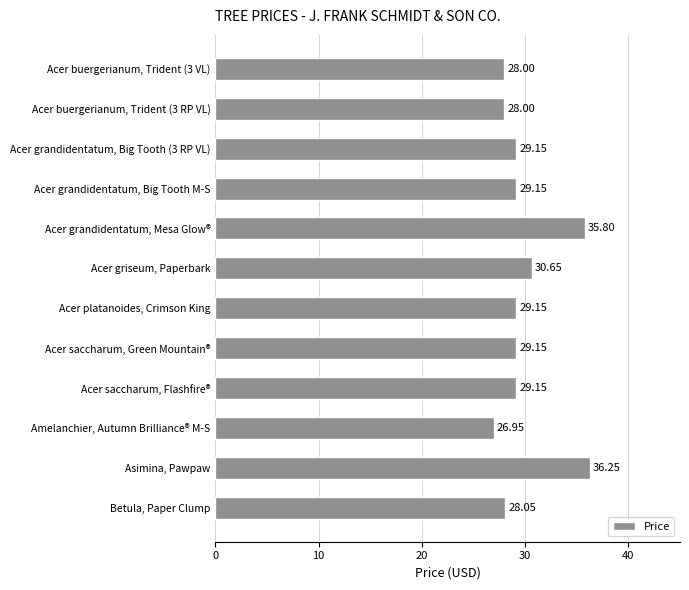

Which label corresponds to the largest value in the chart?

Asimina, Pawpaw